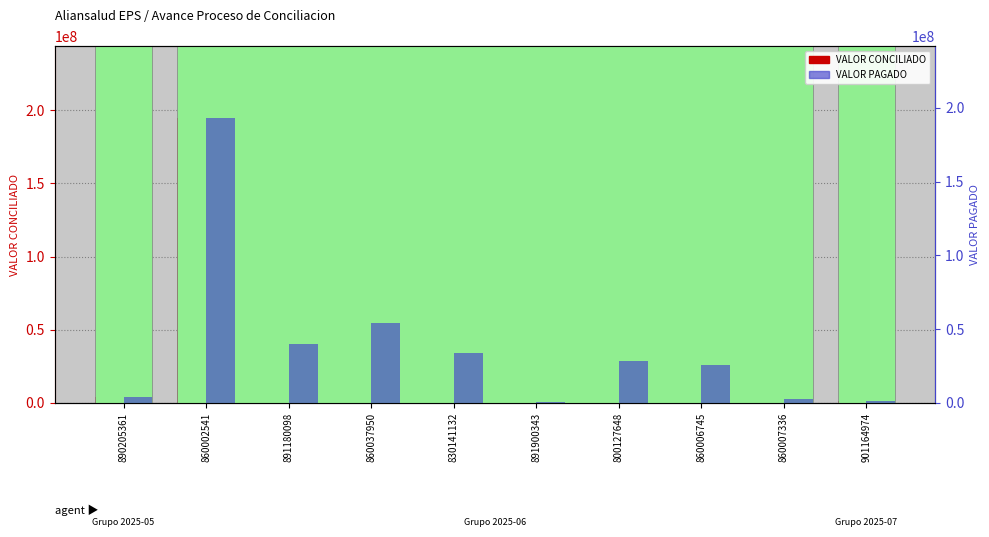

What is the minimum value for VALOR CONCILIADO?

818865